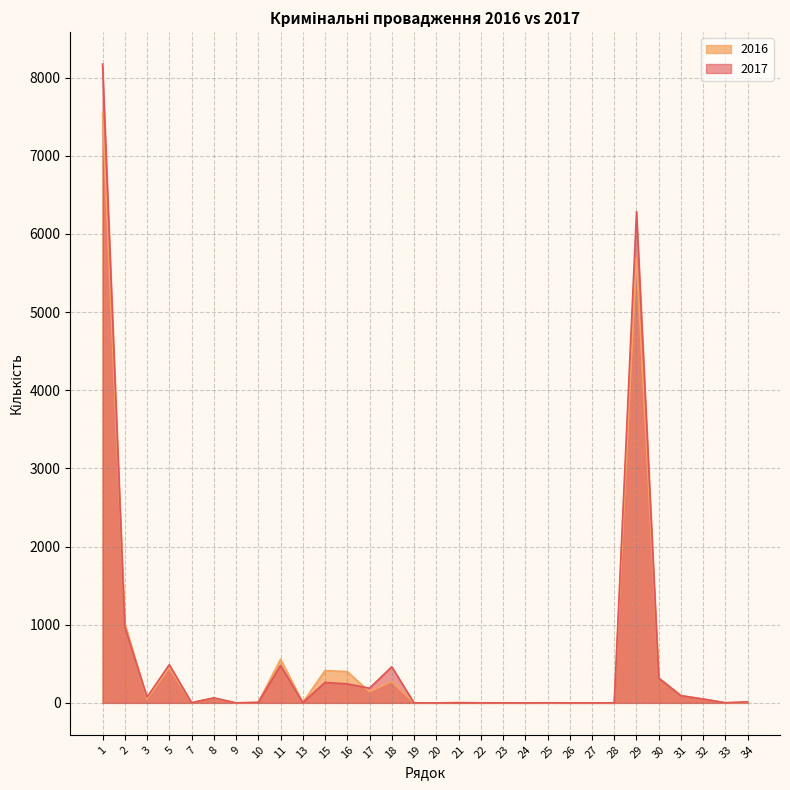

At 9, list the series in order from largest to smallest.

2017, 2016